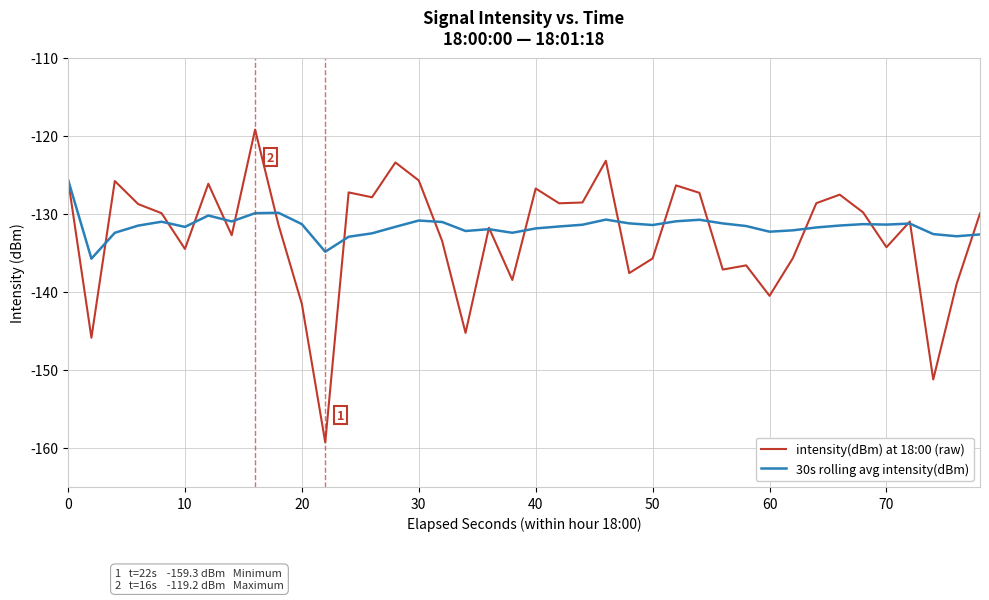

List the series in order of their peak value, lowest first.

30s rolling avg intensity(dBm), intensity(dBm) at 18:00 (raw)